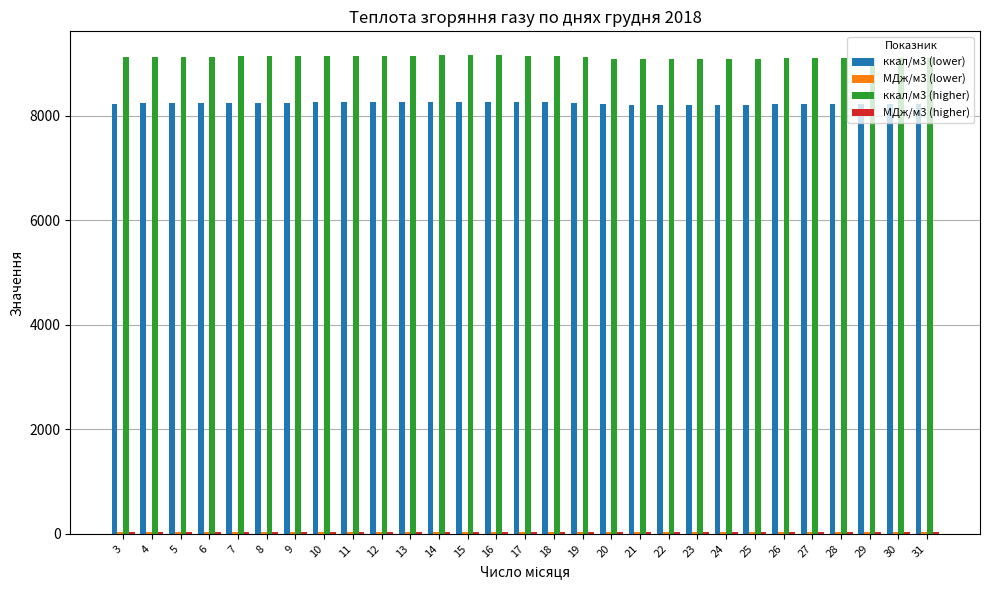

The value of ккал/м3 (lower) at 22 is 14468.9. True or false?

False